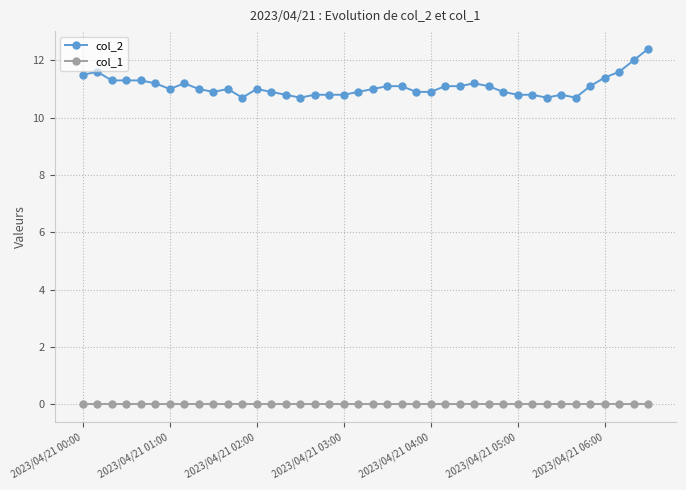

True or false: col_1 and col_2 intersect in this chart.

False